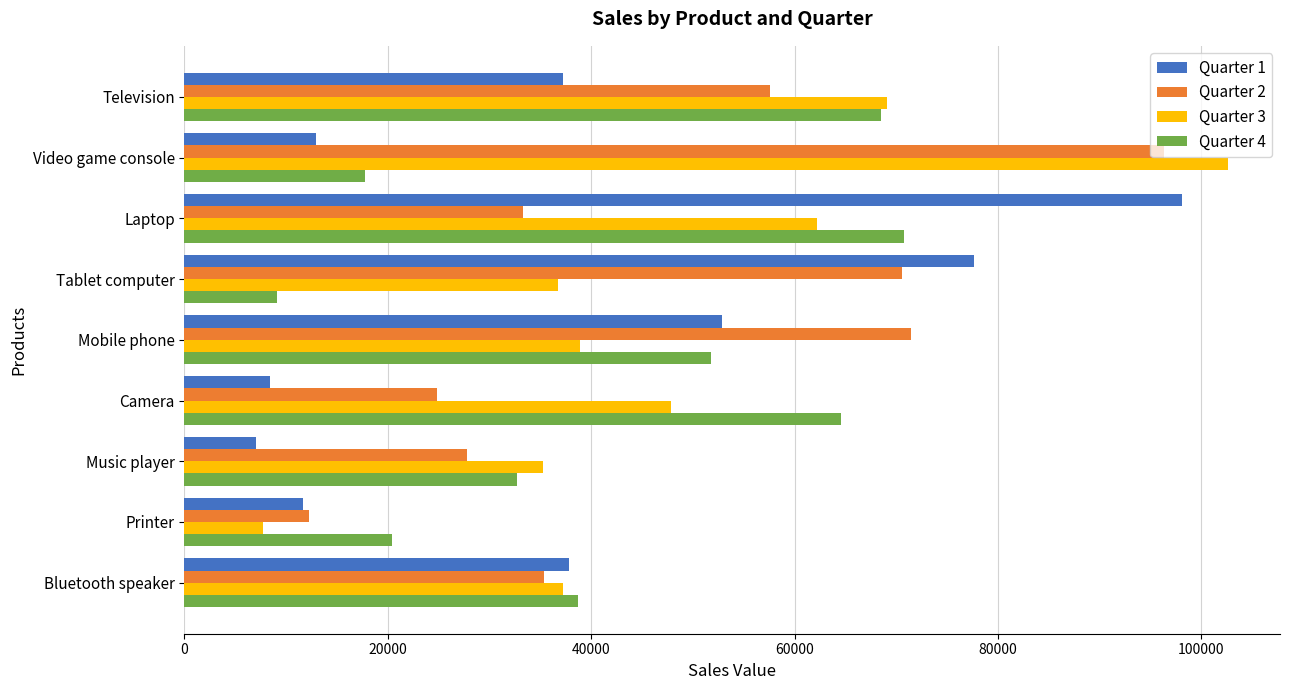

At which label does Quarter 2 reach its minimum?

Printer